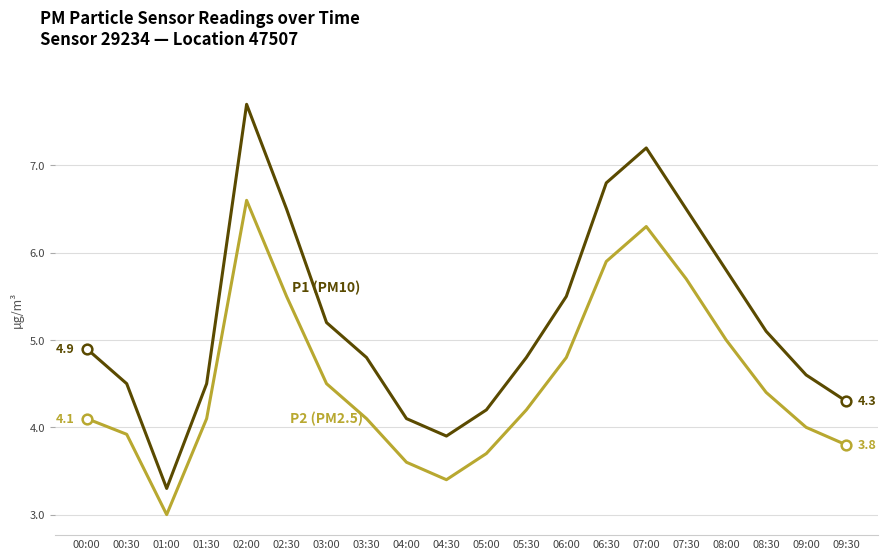

Does the chart display data point markers on the line(s)?

No